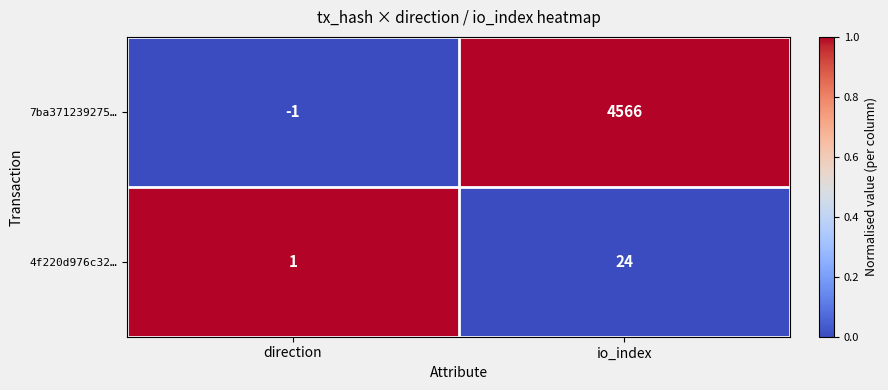

The 7ba371239275… series shows 6057 at io_index. True or false?

False